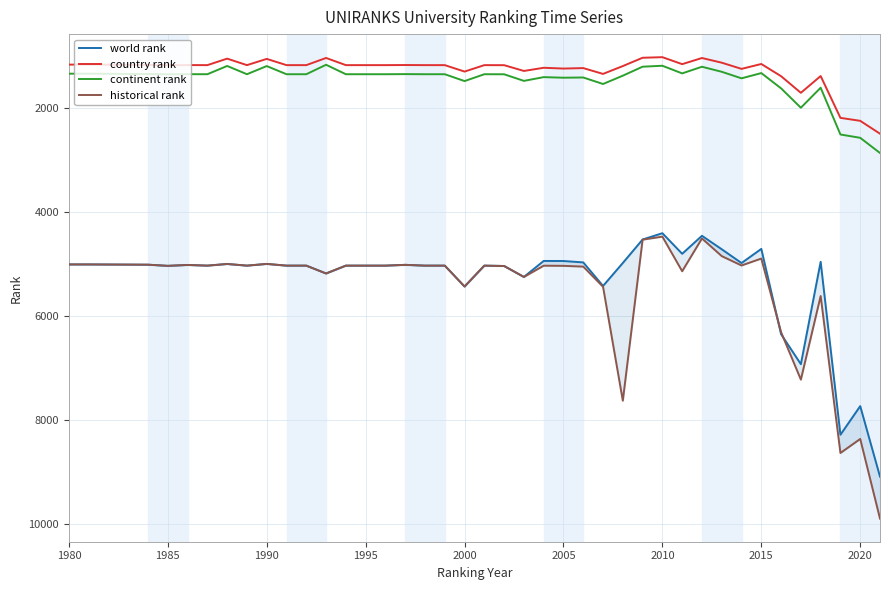

What is the lowest value of the country rank series?

1018